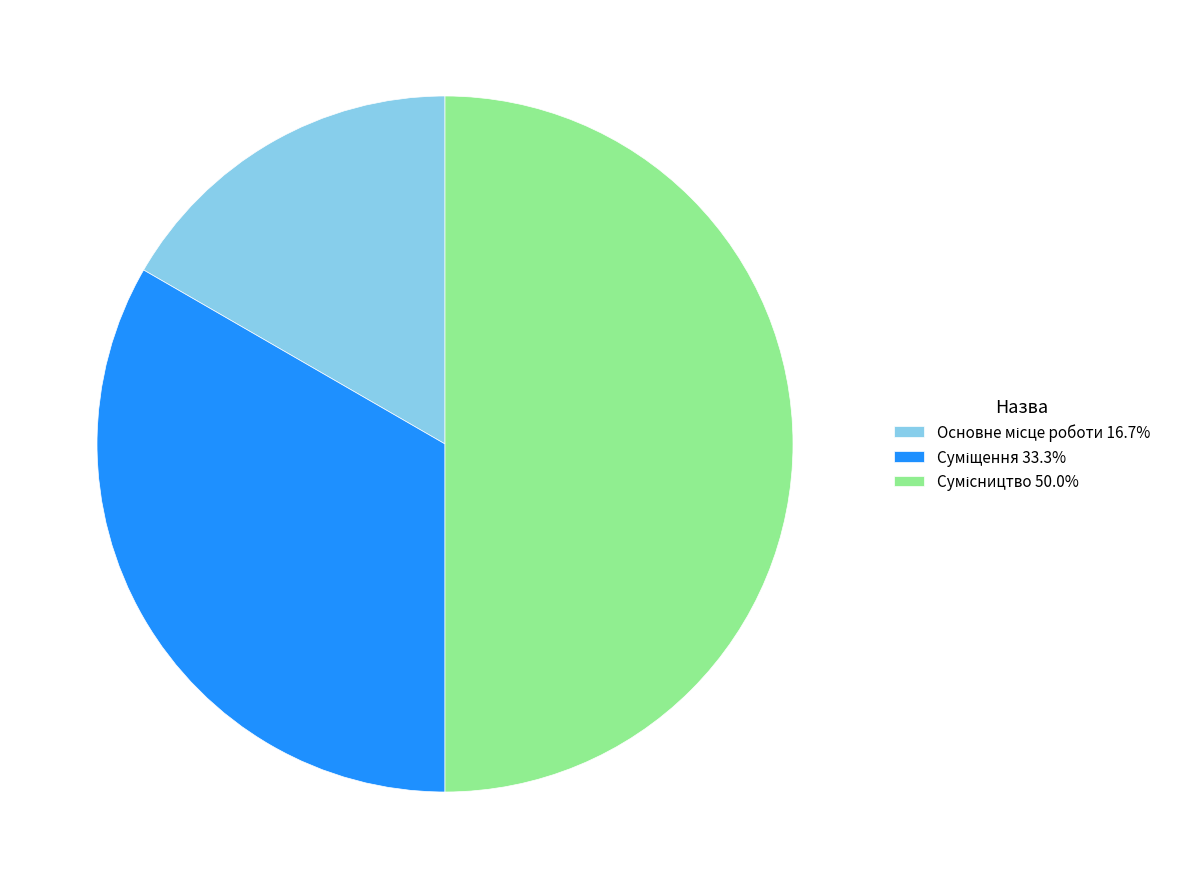

To the nearest percent, what percentage of the pie is Основне місце роботи?

17%